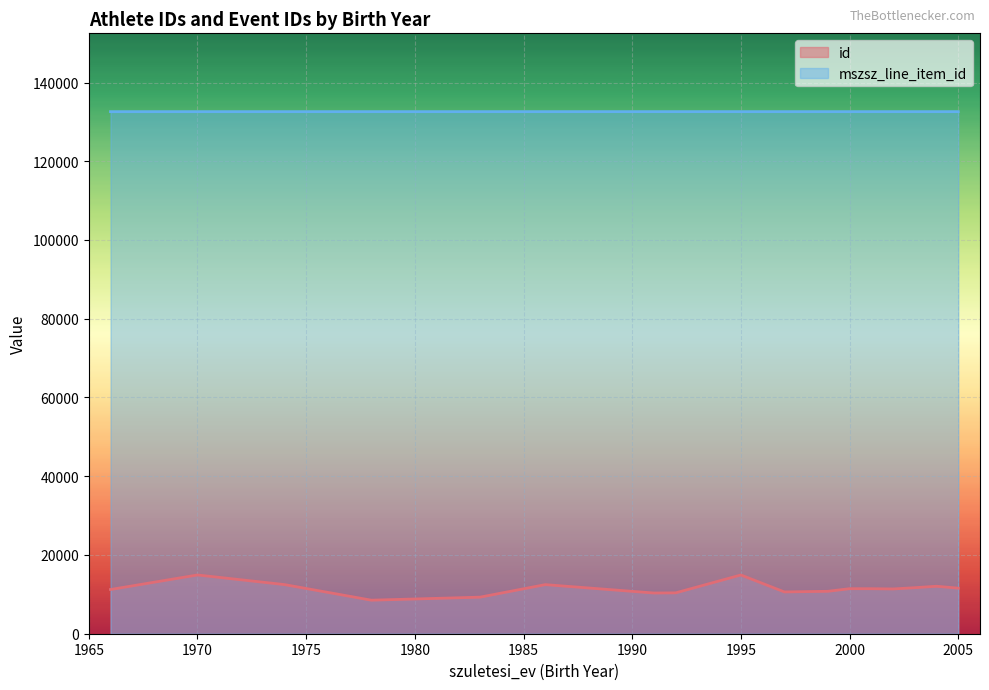

Count the number of categories in the chart.

17